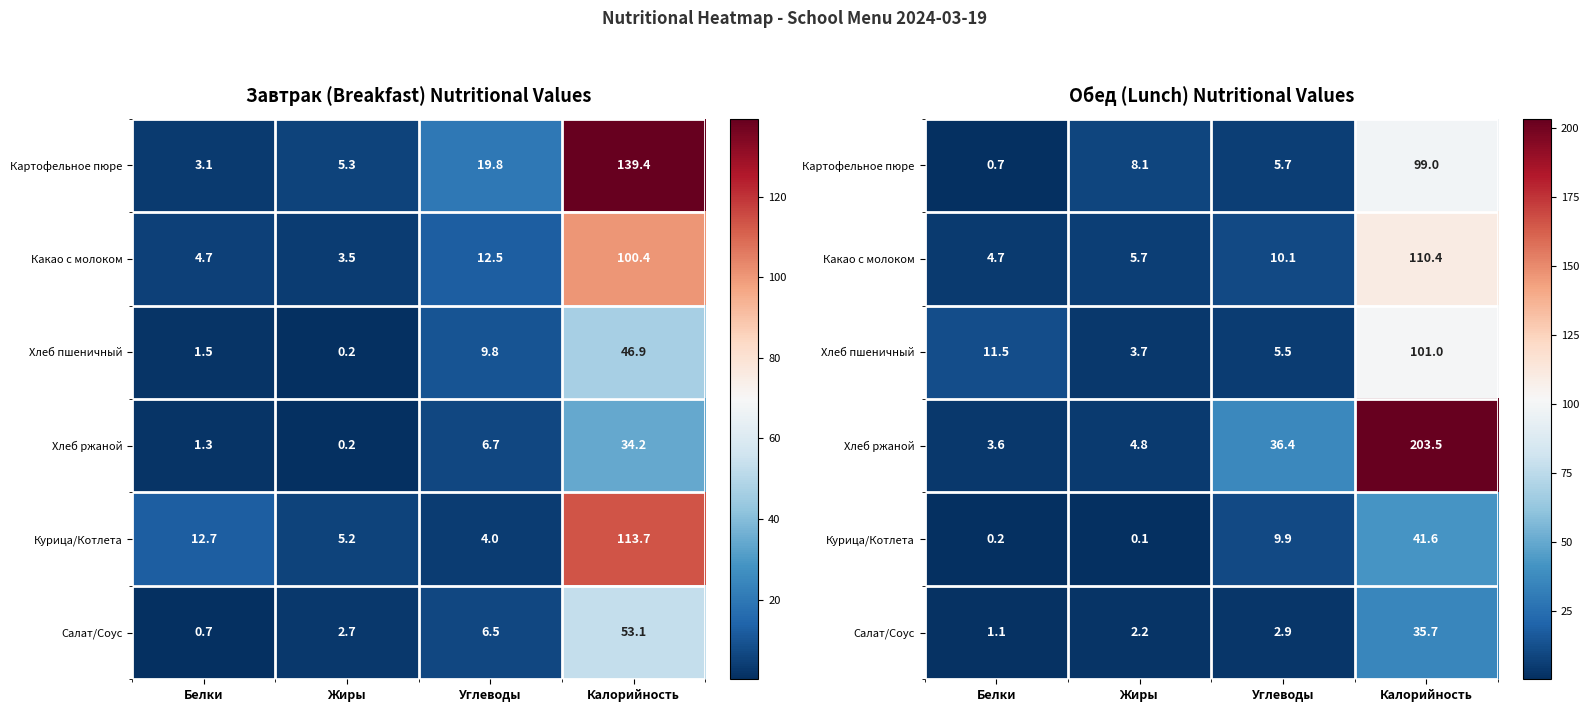

What is the lowest value of the Картофельное пюре series?

0.7